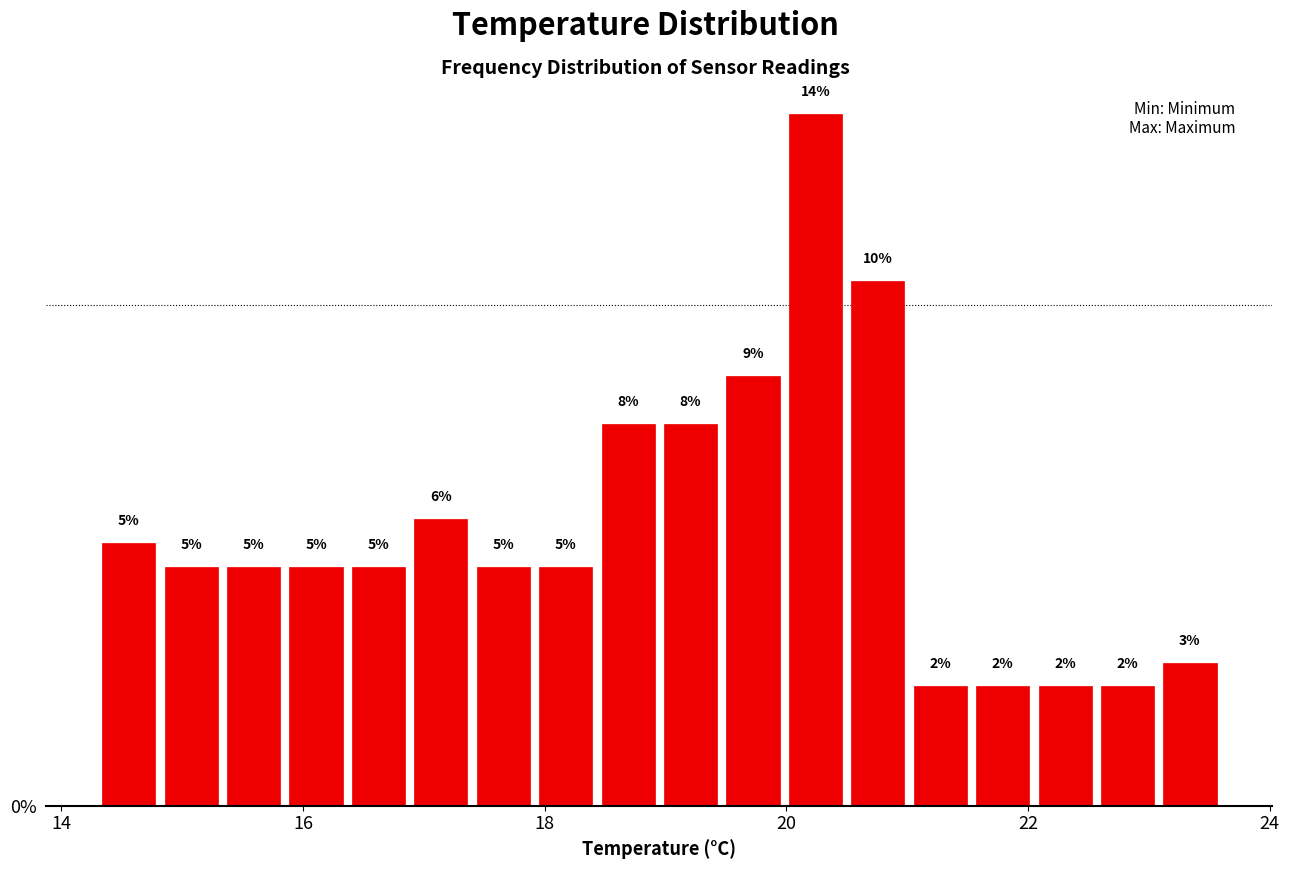

Around what value on the x-axis is the tallest bar? Give the approximate position of its centre, as read against the axis.

20.2